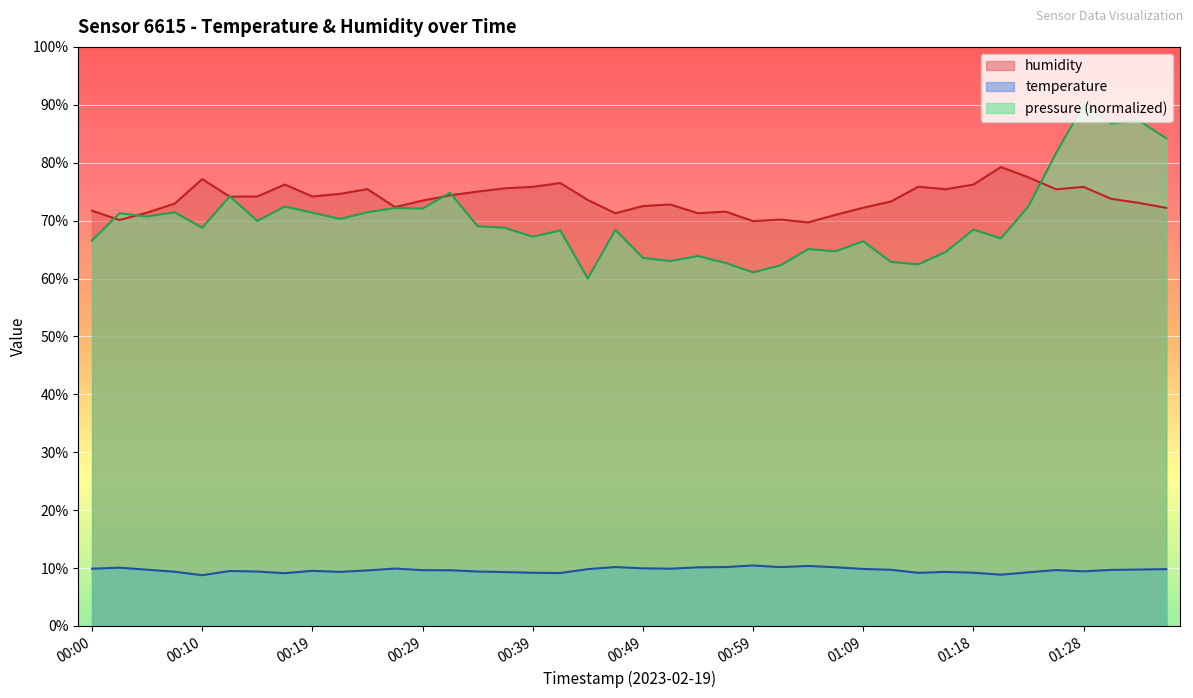

What is the spread (max minus min) of values at 01:33?

63.3